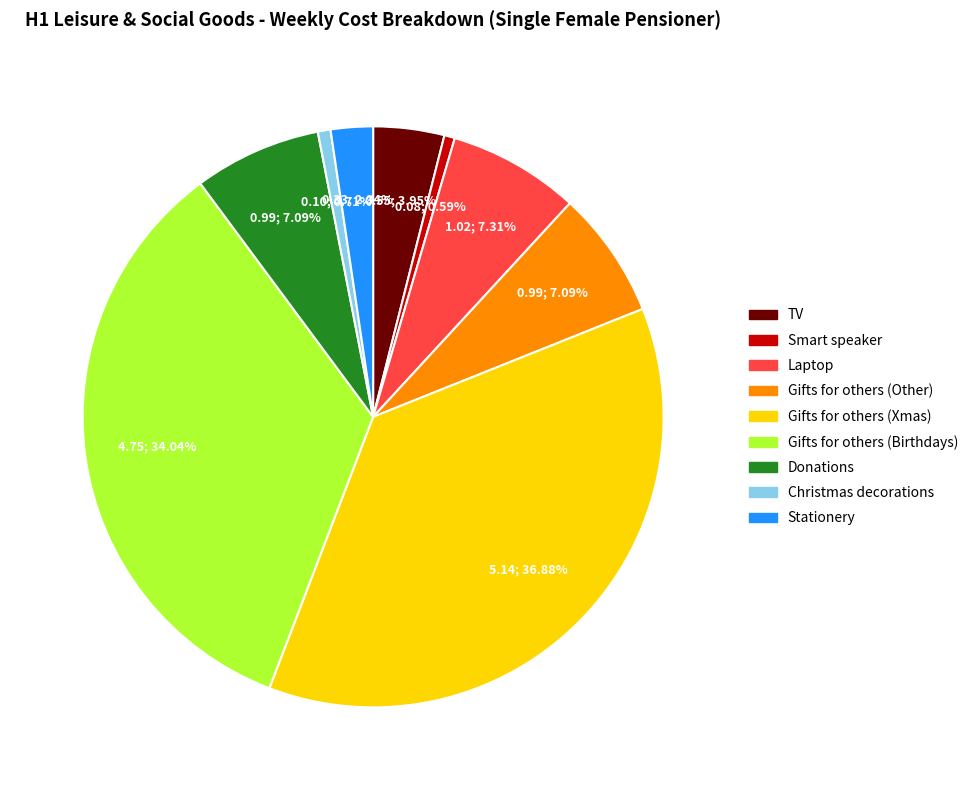

Between Laptop and TV, which is larger?

Laptop